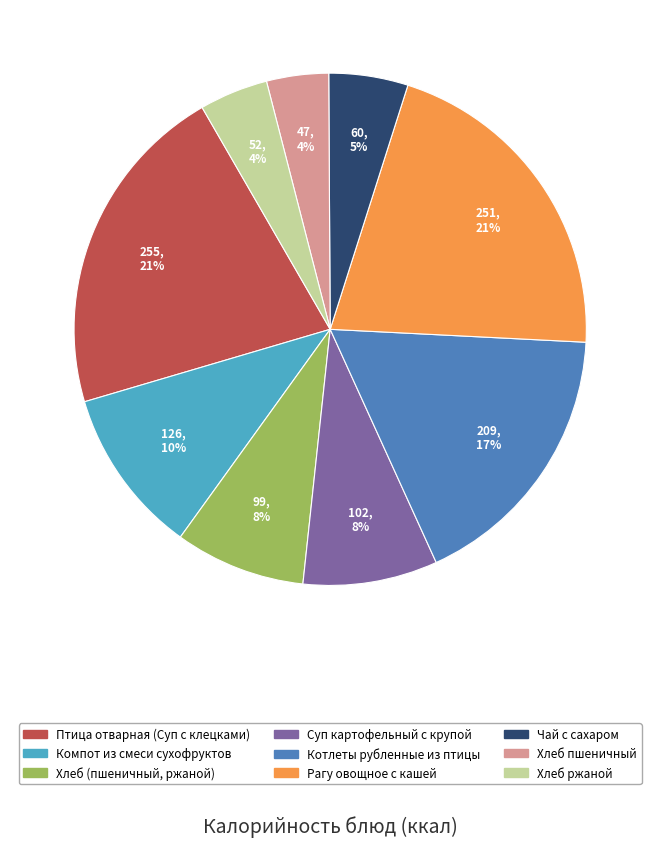

Count the number of slices in the pie.

9